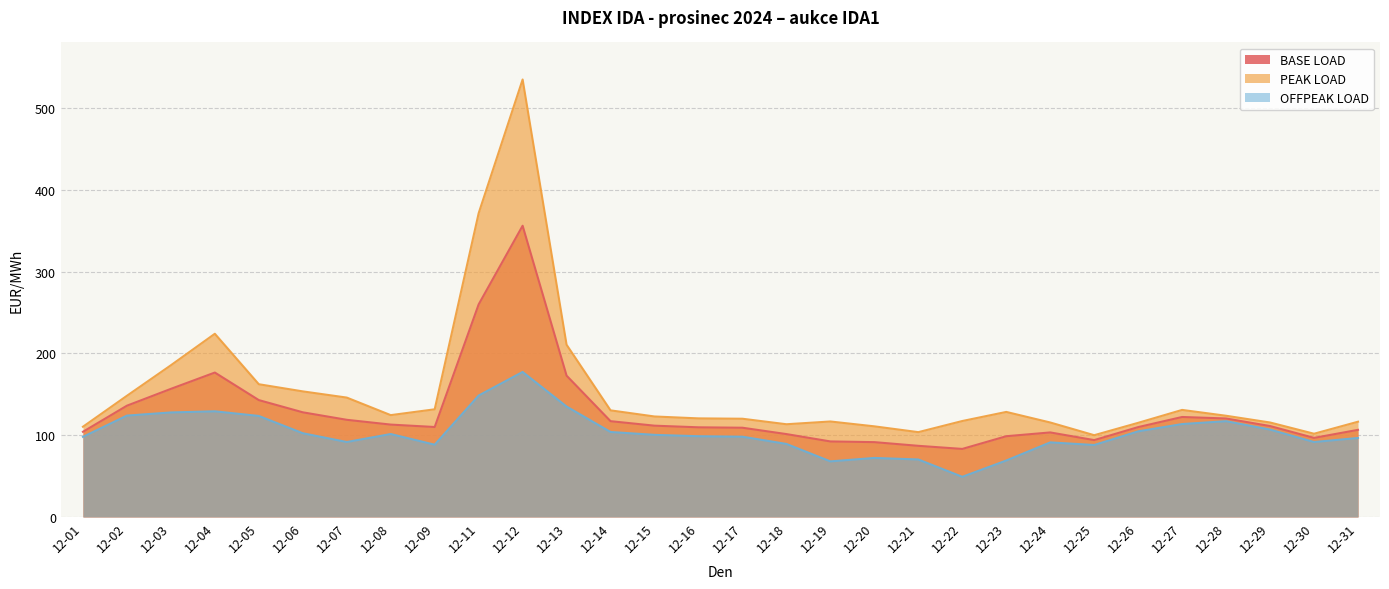

What is the value of the BASE LOAD point at the 8th from the left?

112.9